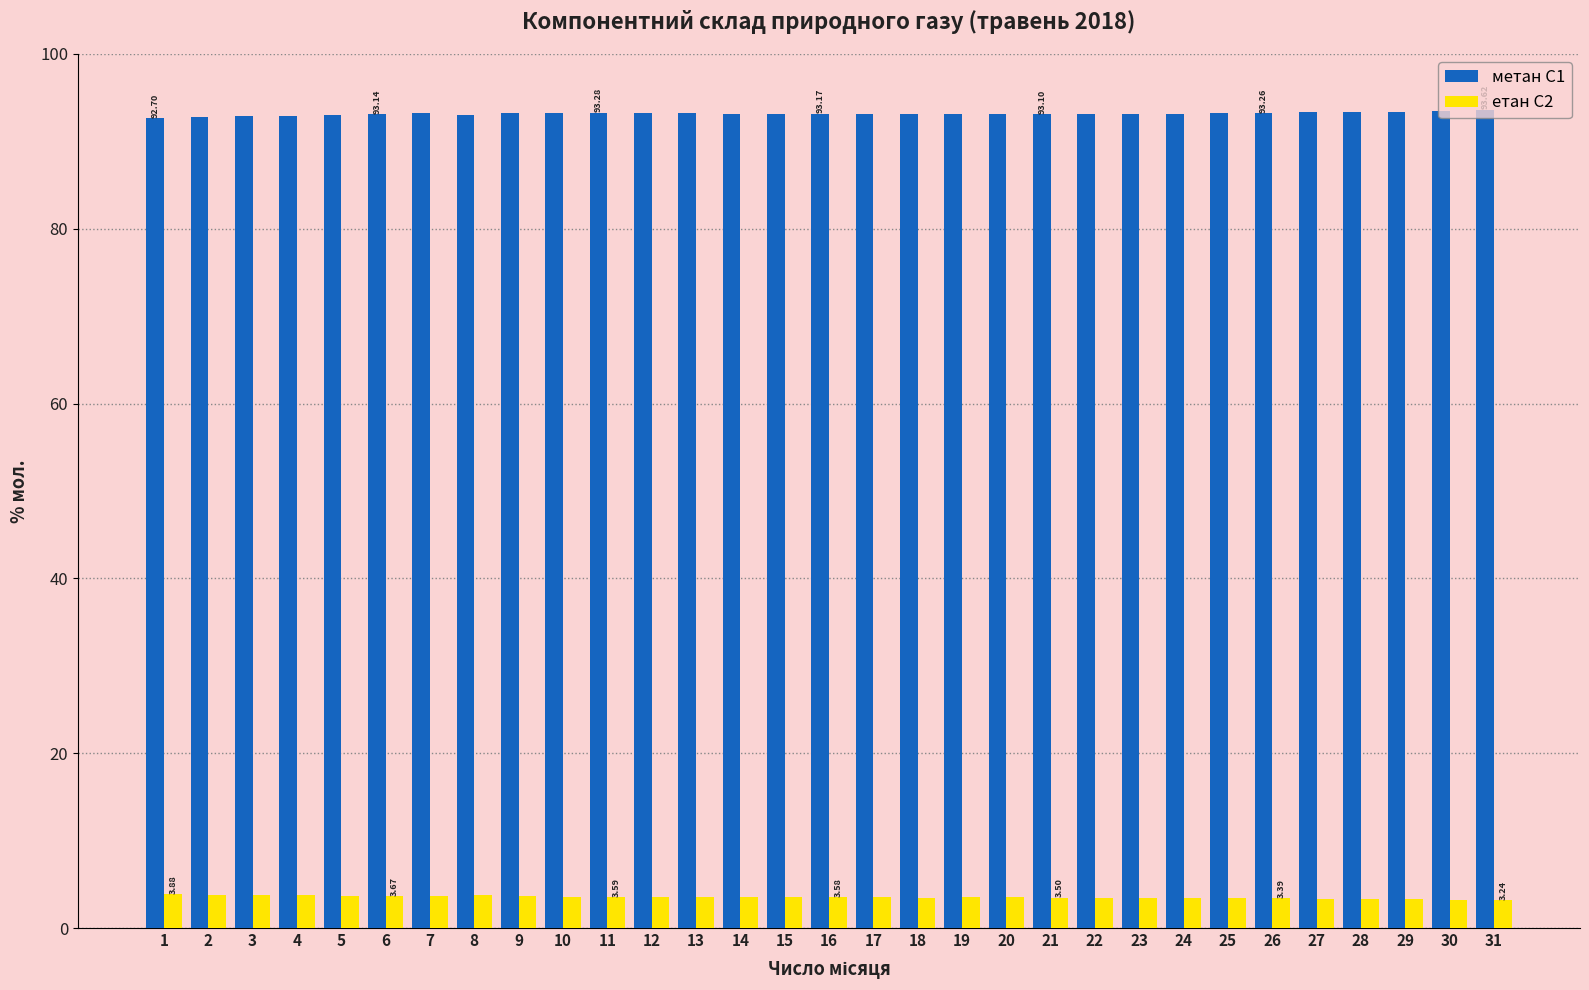

What is the greatest value displayed?

93.6